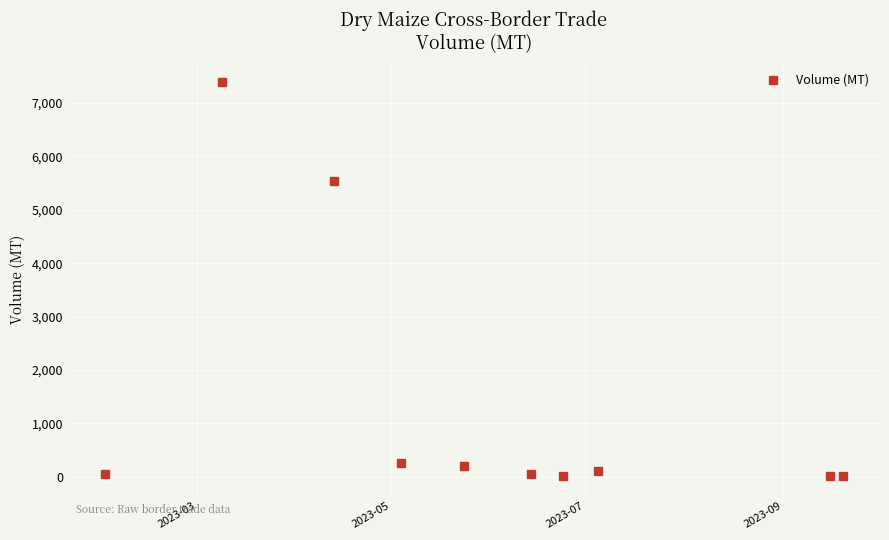

How many values are below 100?

5